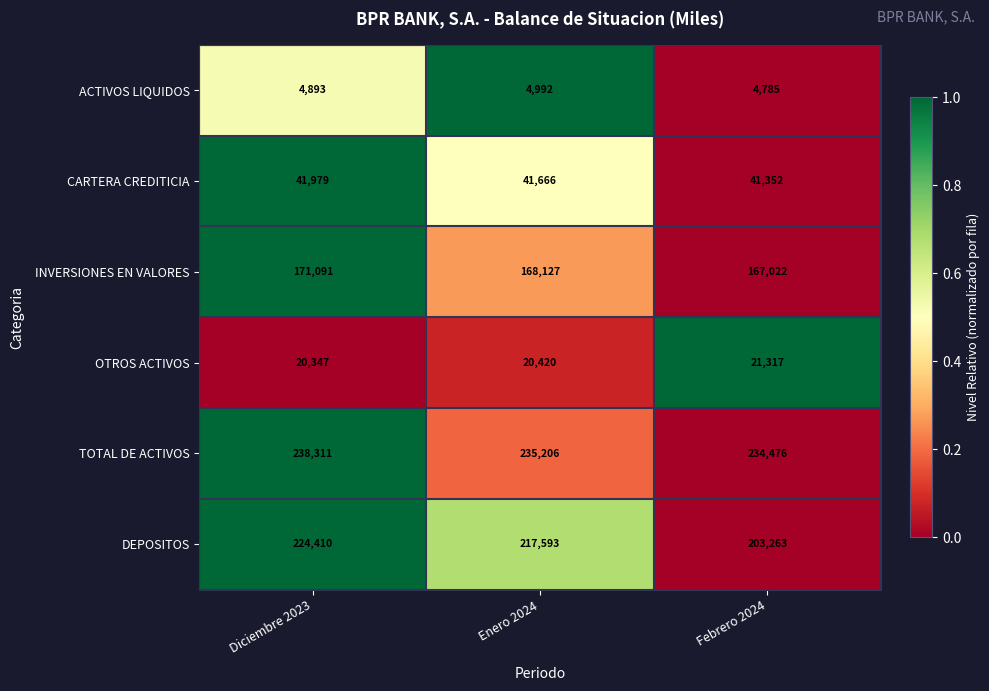

How many TOTAL DE ACTIVOS values are between 234476 and 238311?

3